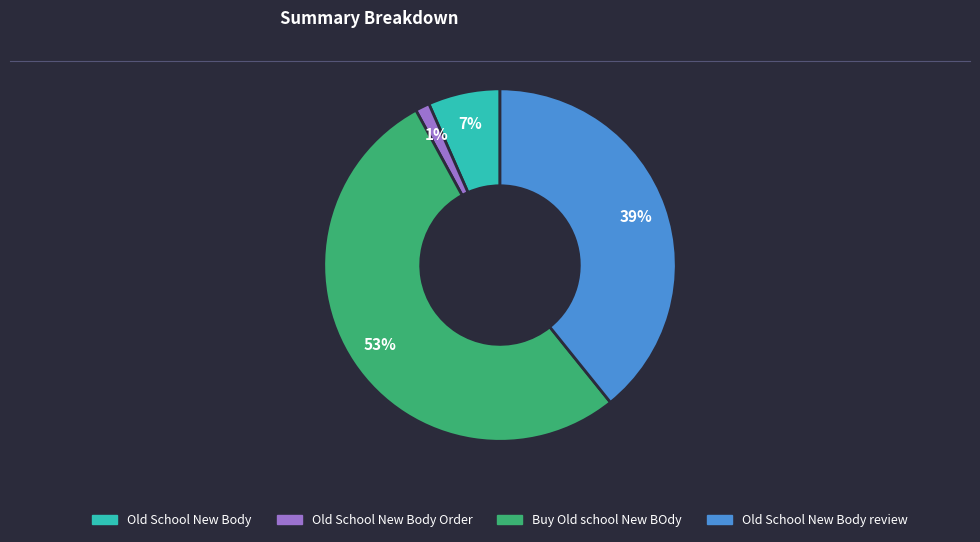

To the nearest percent, what is the difference between the largest and smallest slice percentages?

52%